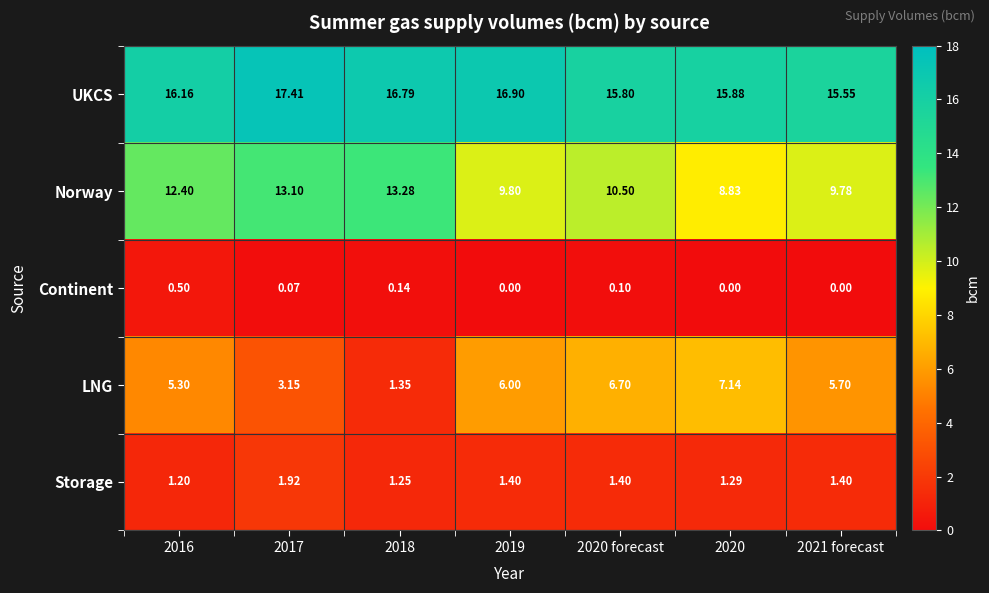

Rank the series at 2018 from lowest to highest value.

Continent, Storage, LNG, Norway, UKCS